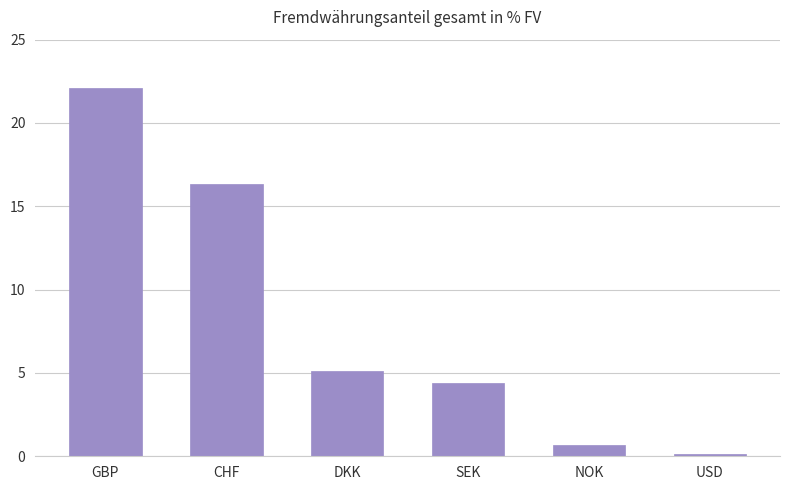

Reading left to right, extract all data points from this chart.

GBP=22.1	CHF=16.3	DKK=5.1	SEK=4.4	NOK=0.7	USD=0.2